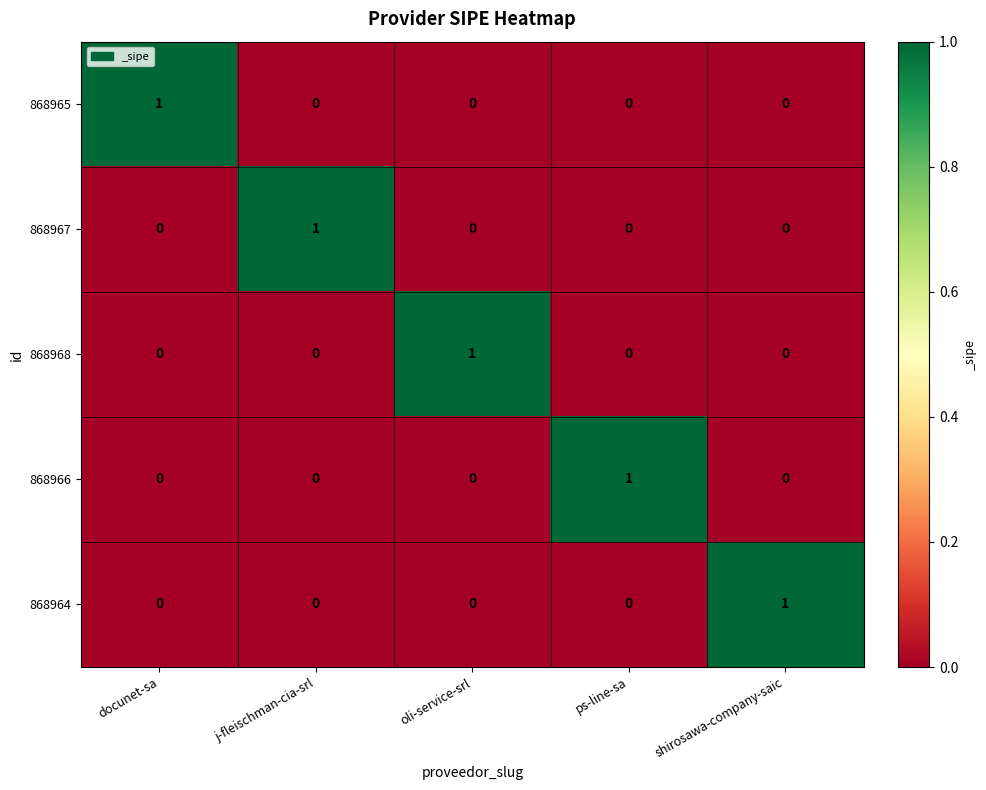

What is the total value across all series at ps-line-sa?

1